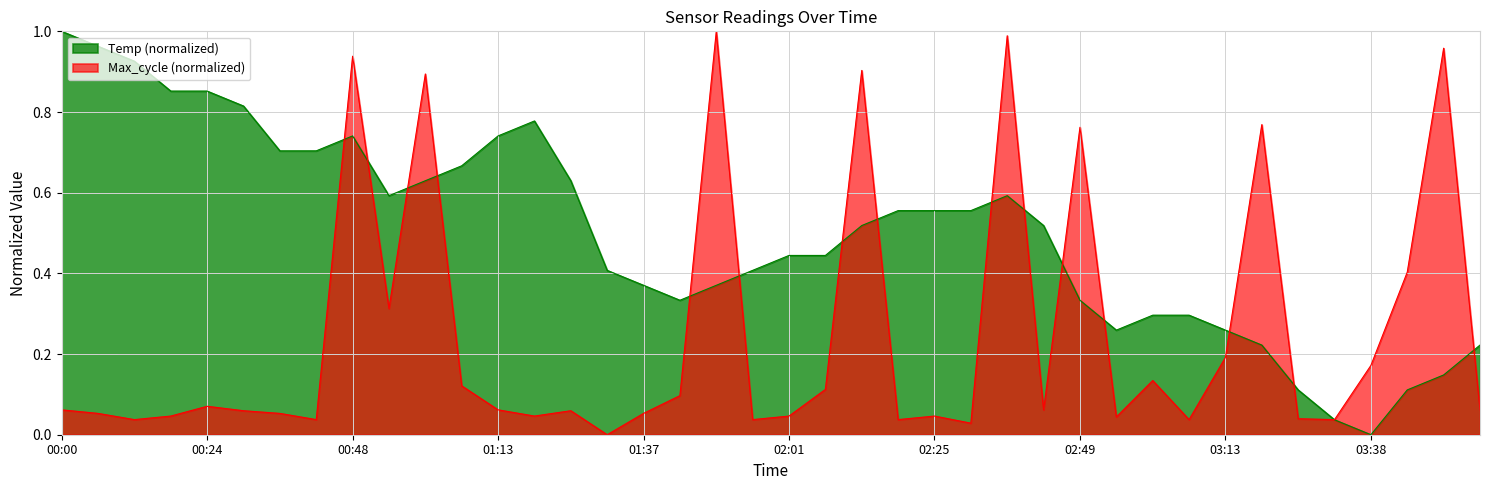

At which category does the chart reach its minimum across all series?

03:38